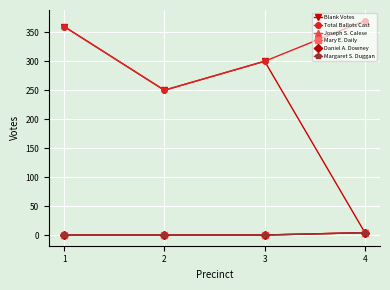

What is the difference between the highest and lowest values at 4?

366